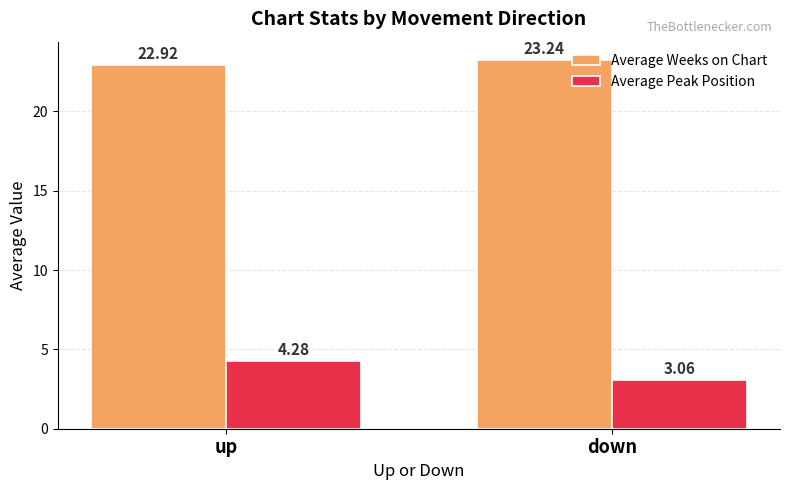

How many series are shown in this chart?

2